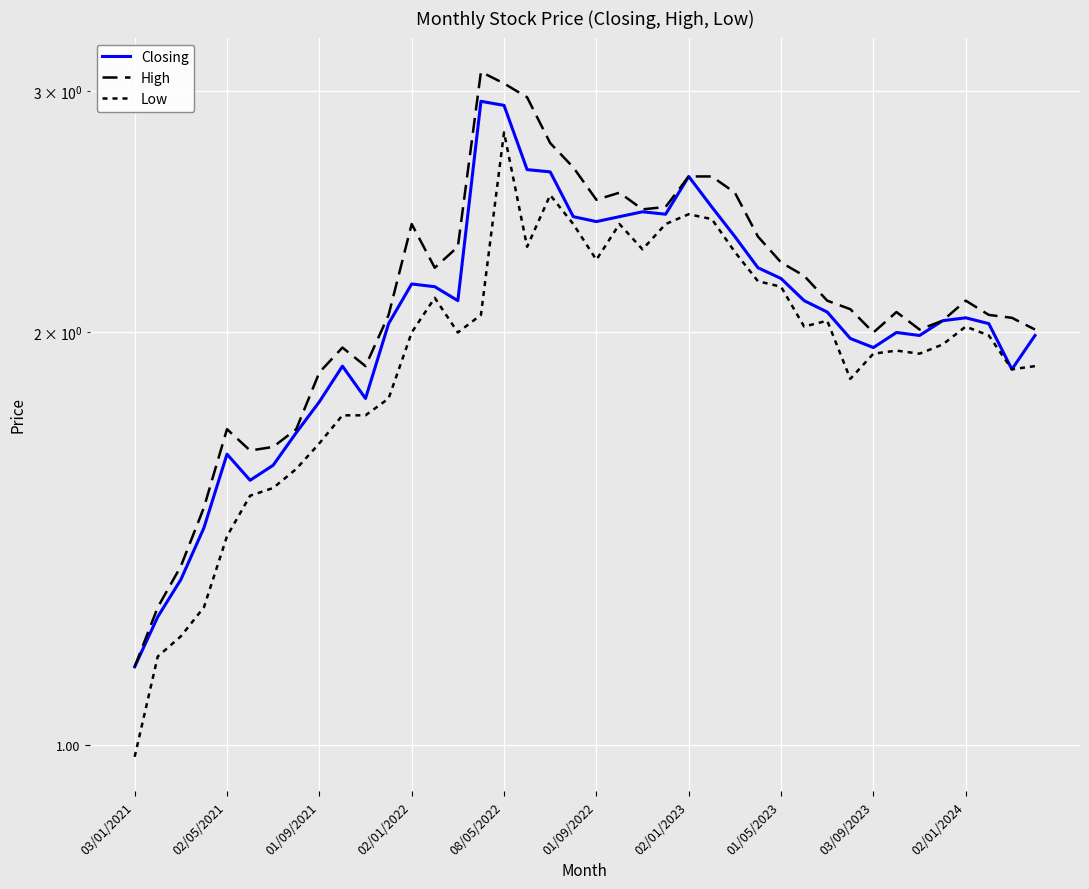

Is it true that Low equals 2.0 at 02/01/2022?

True